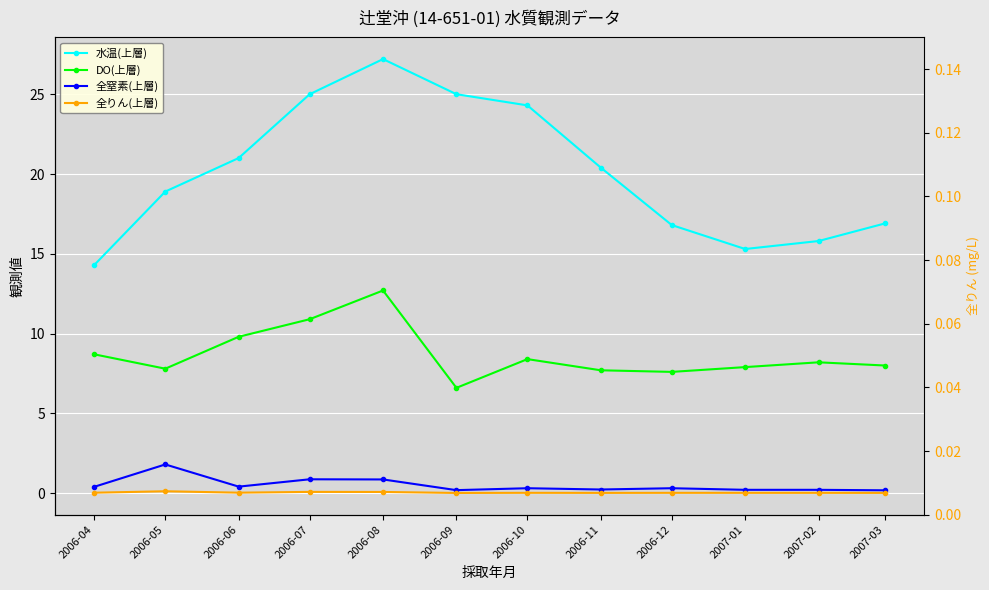

At which category does 水温(上層) reach its first local peak?

2006-08